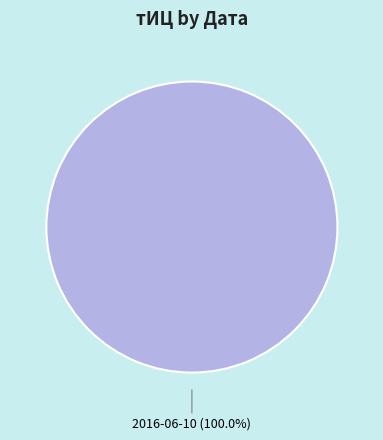

Rank the categories by value from highest to lowest.

2016-06-10